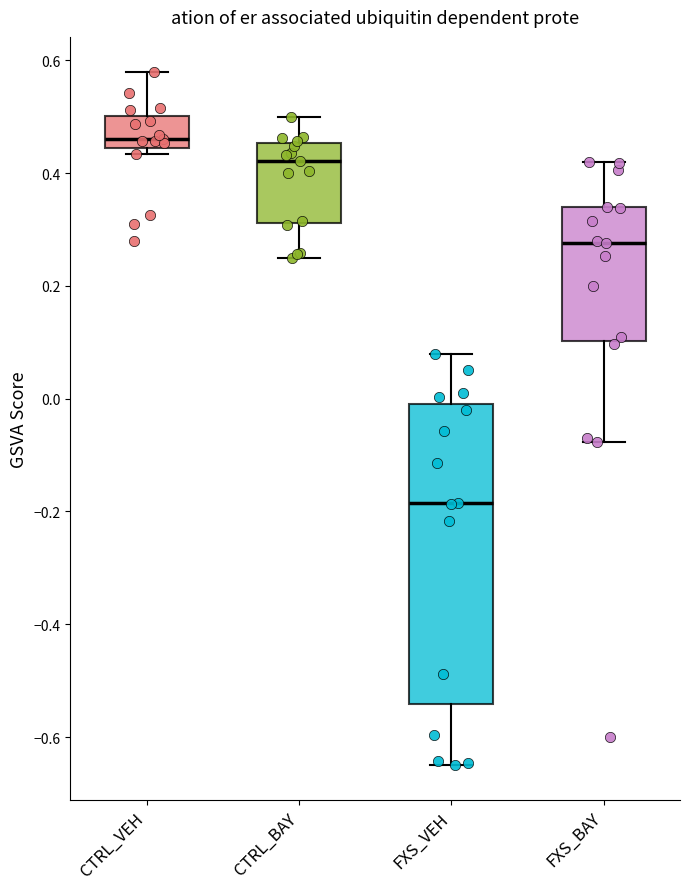

Reading left to right, read every box against the y-axis: the position of its median line, the range the box covers, and the ends of its whiskers. The values are not printed on the chart, so give them approximately, as read against the axis.

CTRL_VEH: median 0.46, box 0.44 to 0.50, whiskers 0.44 (just below the box's lower edge) to 0.58
CTRL_BAY: median 0.42, box 0.32 to 0.46, whiskers 0.26 to 0.50
FXS_VEH: median -0.18, box -0.54 to 0.00, whiskers -0.64 to 0.08
FXS_BAY: median 0.28, box 0.10 to 0.34, whiskers -0.08 to 0.42